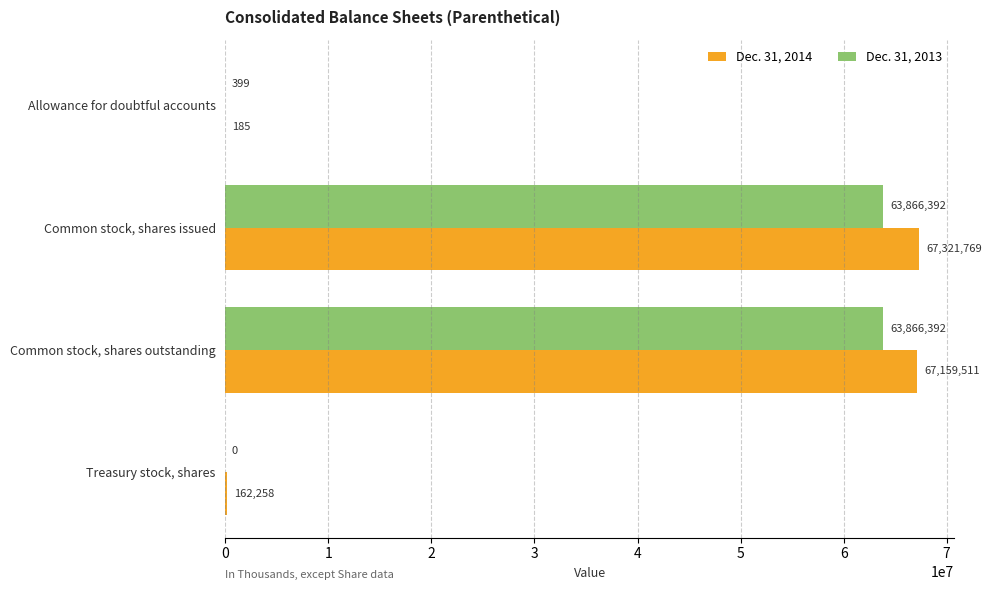

What is the highest value of the Dec. 31, 2013 series?

63866392